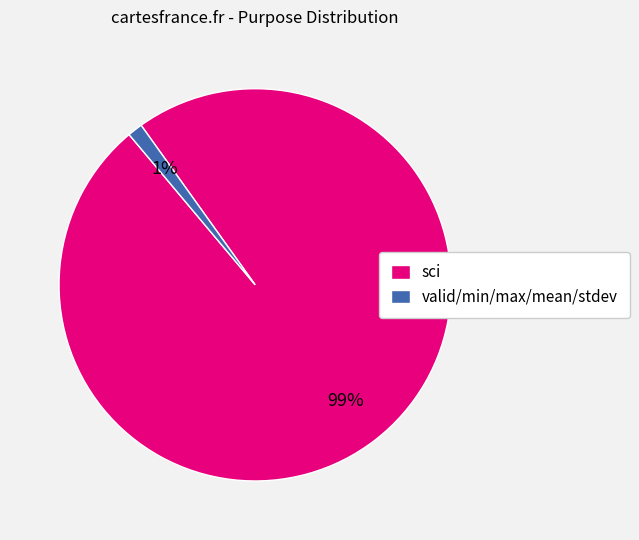

To the nearest percent, what is the difference between the largest and smallest slice percentages?

98%